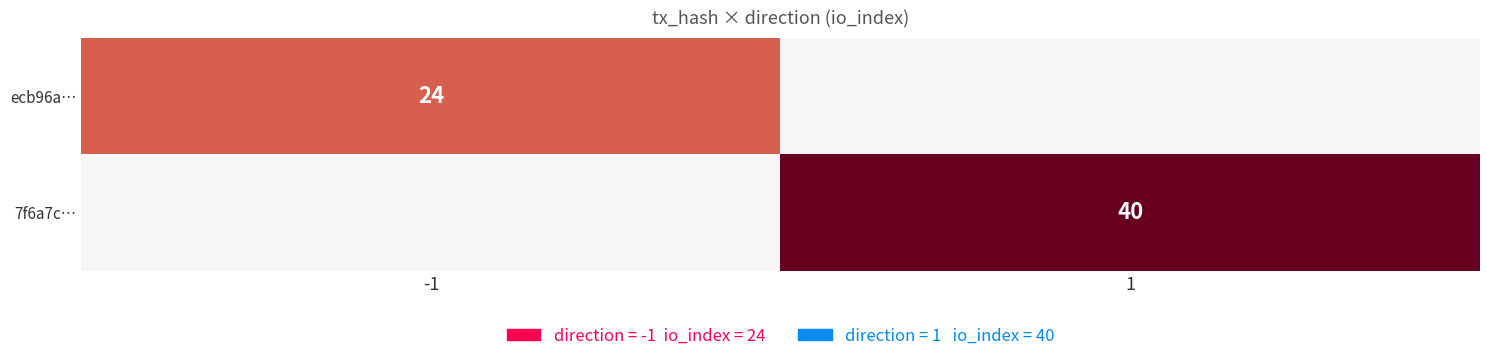

Is it true that ecb96a… equals 43 at -1?

False